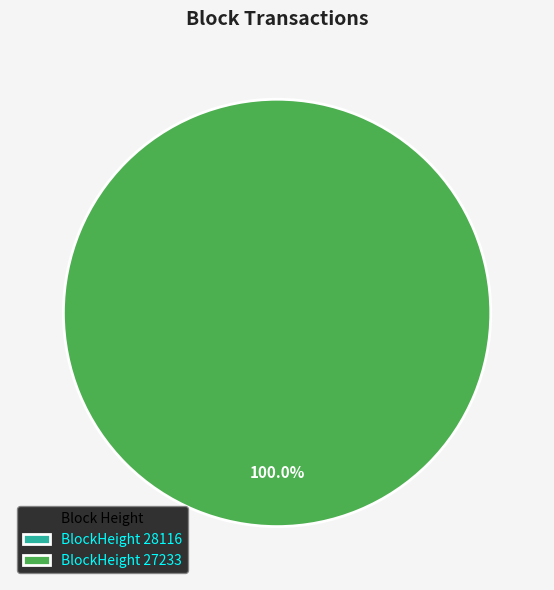

How many segments does this pie chart have?

2